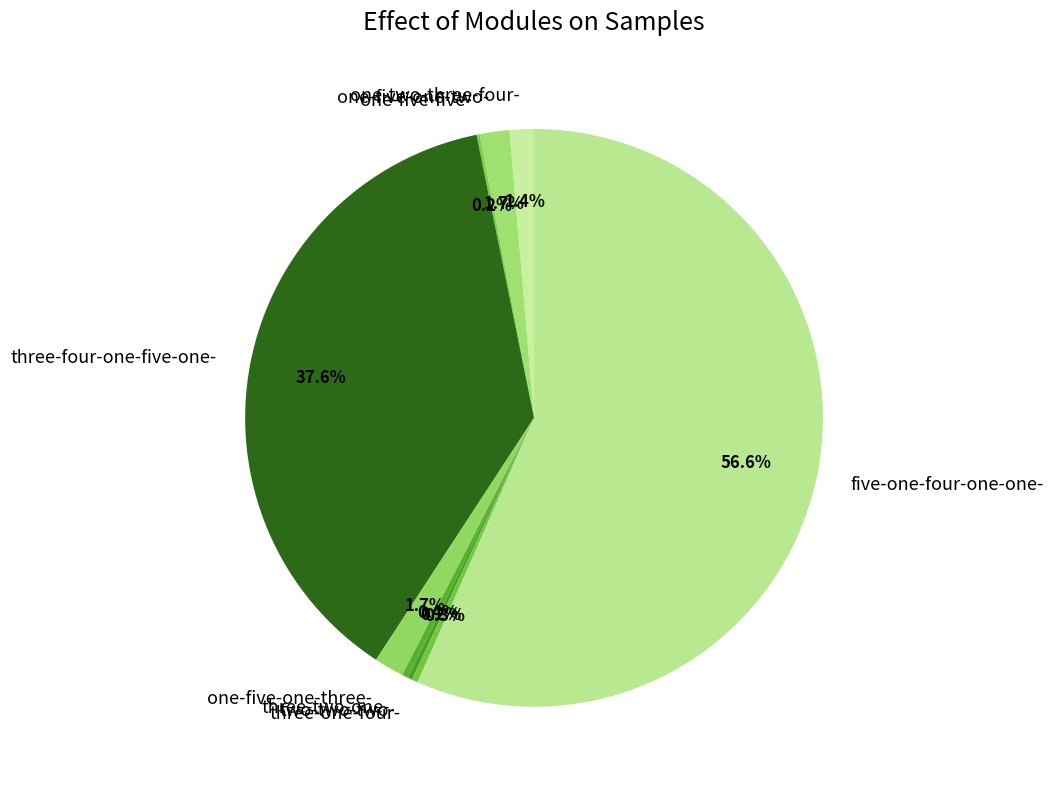

True or false: three-four-one-five-one- accounts for 31% of the total.

False